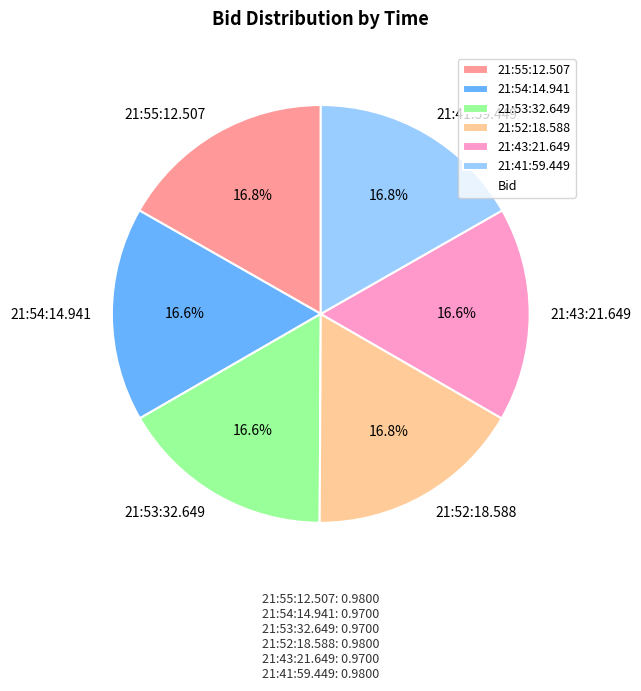

Combined, what portion of the pie is 21:52:18.588 and 21:54:14.941?

33.3%